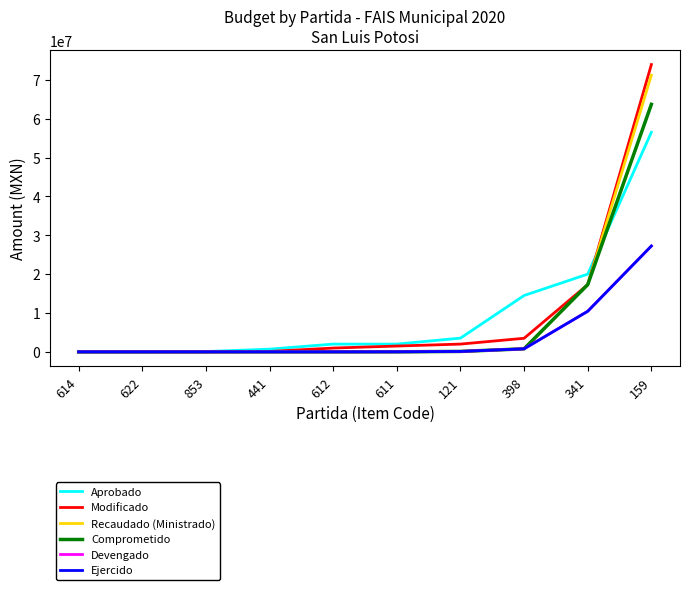

At which label does Devengado reach its minimum?

614